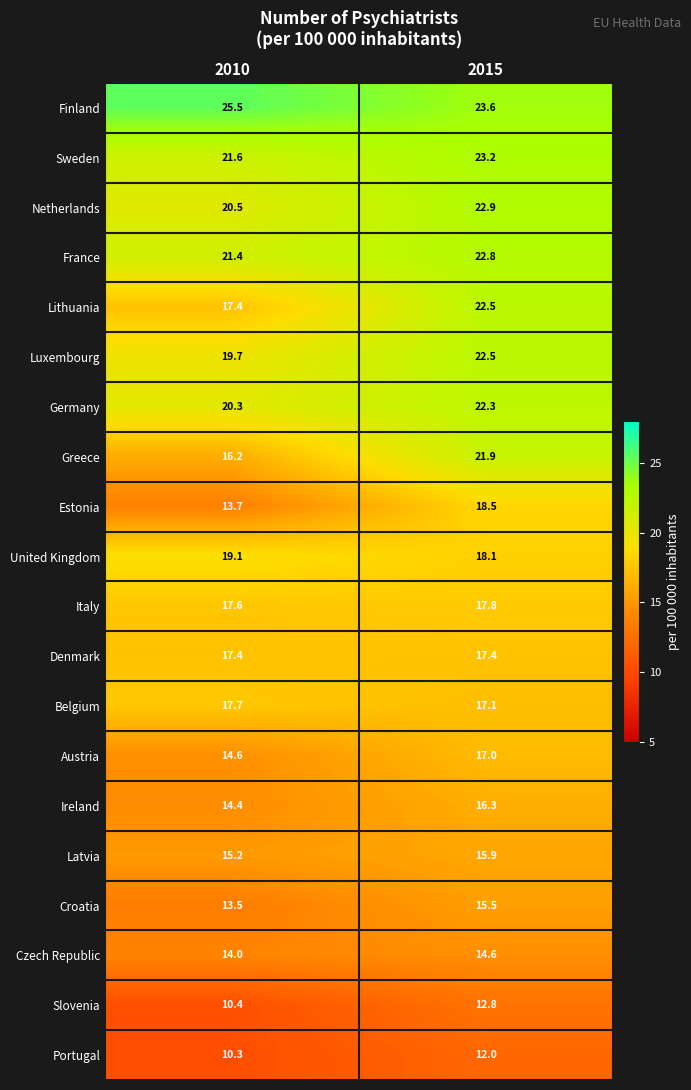

What is the minimum value for Austria?

14.6